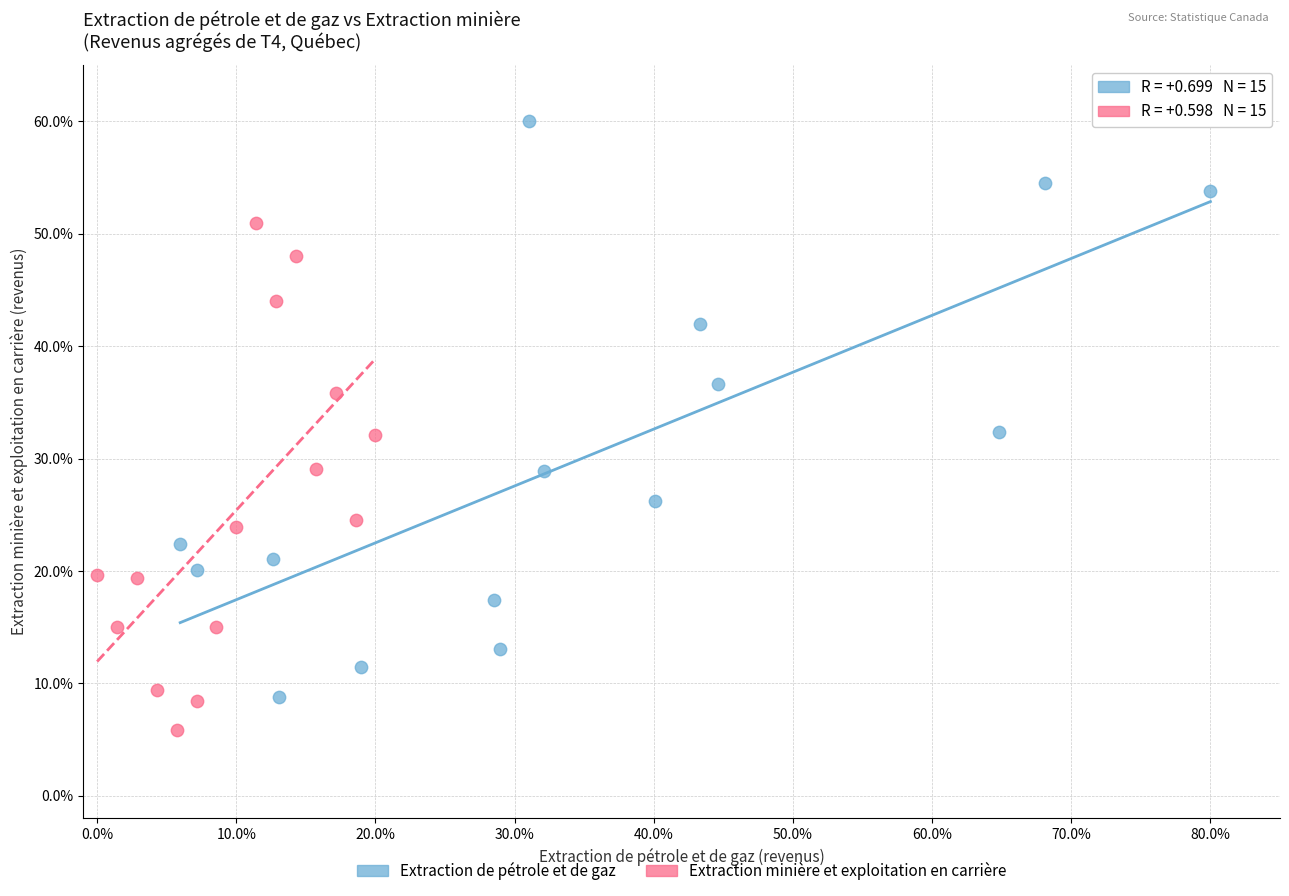

Which series contains the lowest Y value?

Extraction minière et exploitation en carrière